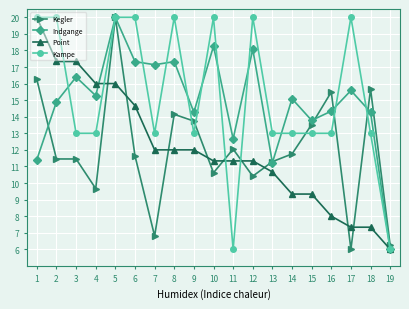

At how many categories does at least one series exceed 11?

18